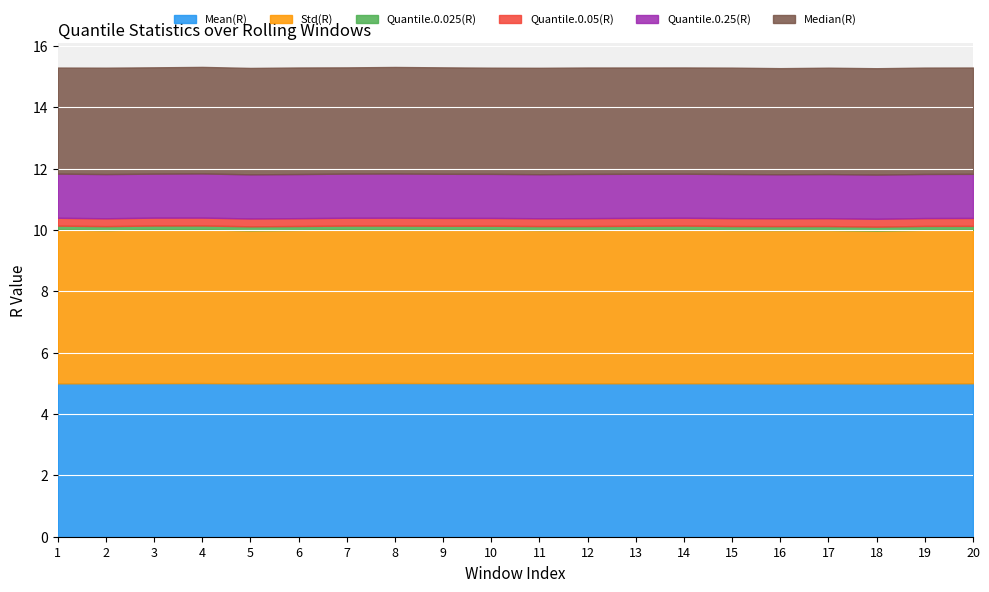

The value of Mean(R) at 6 is 5.0. True or false?

True